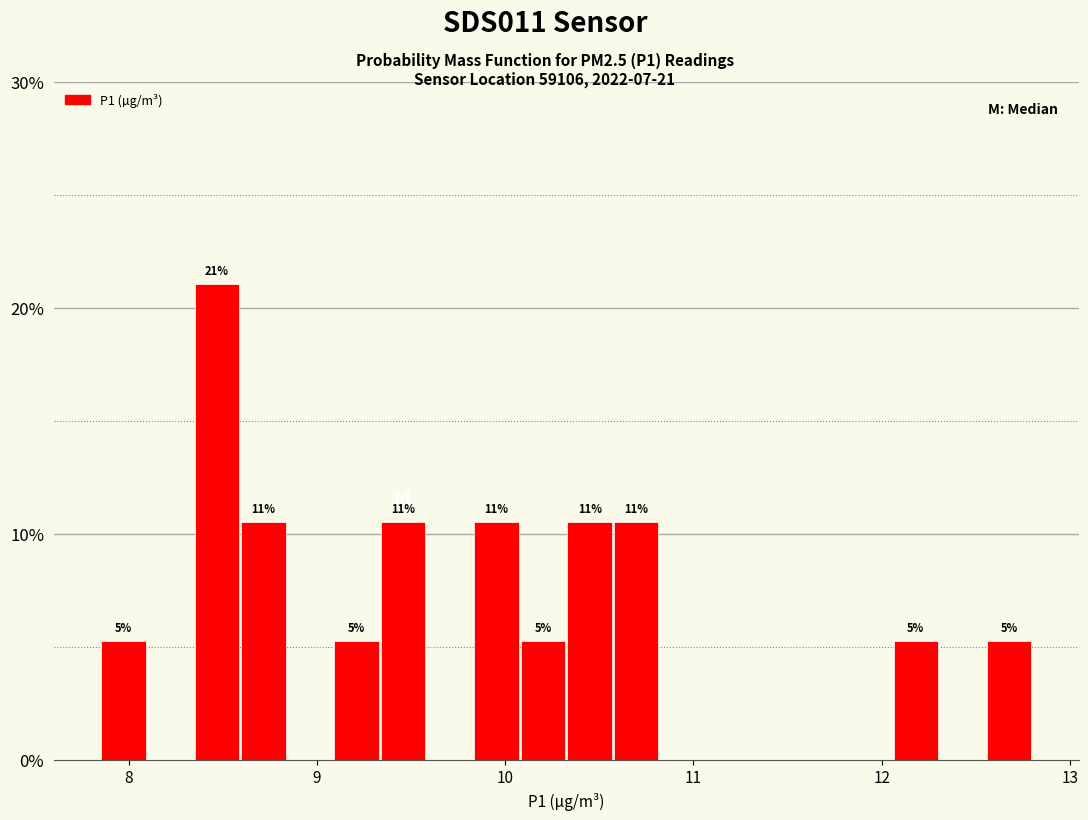

Read against the x-axis, roughly where is the centre of the tallest bar?

8.5